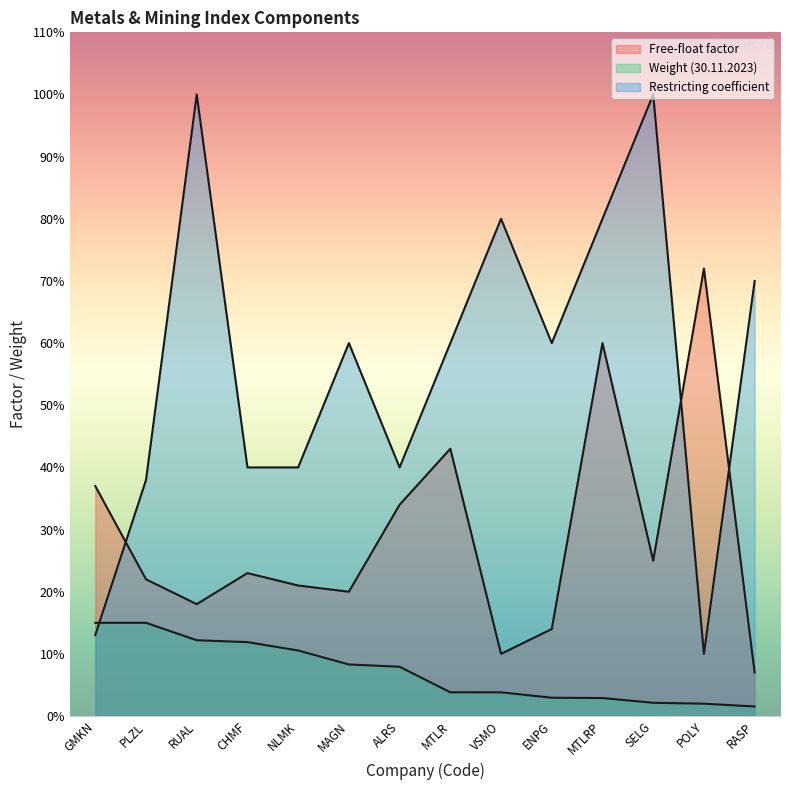

What is the difference between the maximum and minimum values in the Free-float factor series?

0.6